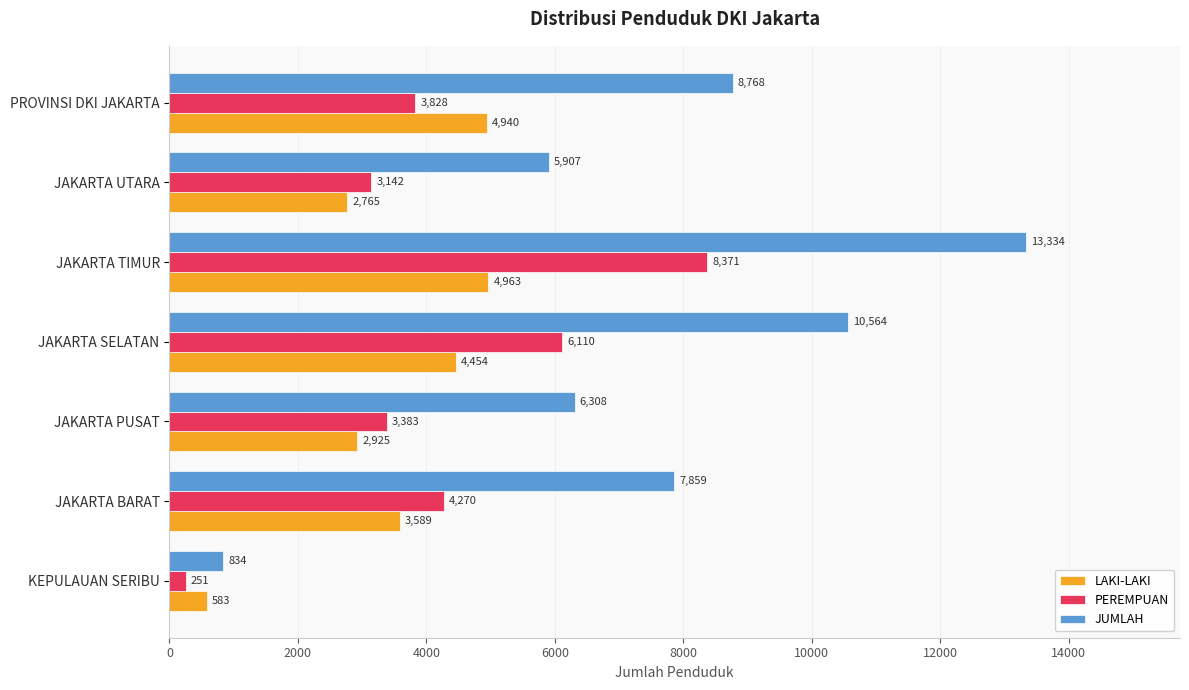

Rank the categories by LAKI-LAKI value from highest to lowest.

JAKARTA TIMUR, PROVINSI DKI JAKARTA, JAKARTA SELATAN, JAKARTA BARAT, JAKARTA PUSAT, JAKARTA UTARA, KEPULAUAN SERIBU